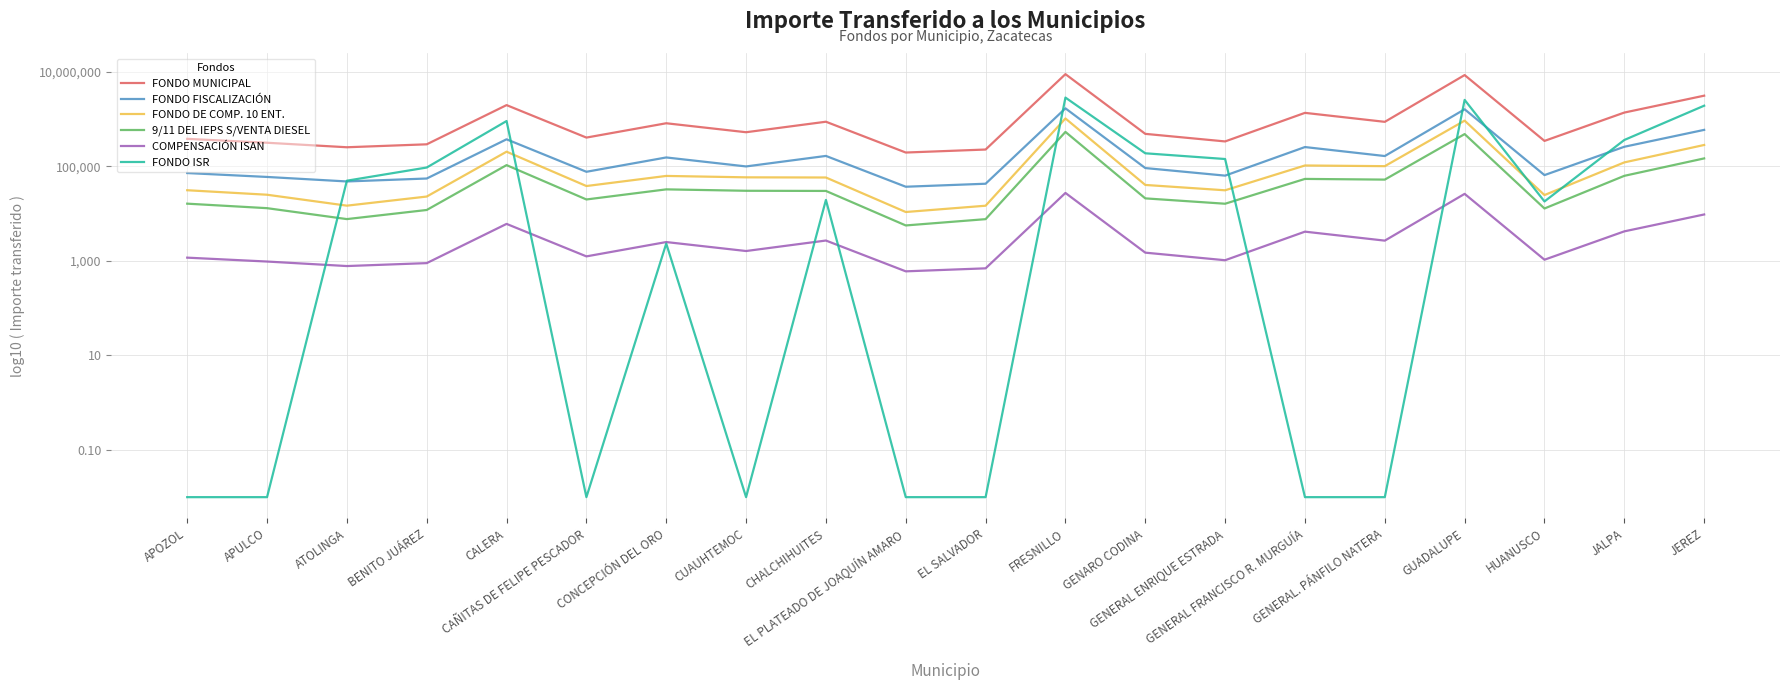

Which series has the widest spread of values?

FONDO MUNICIPAL